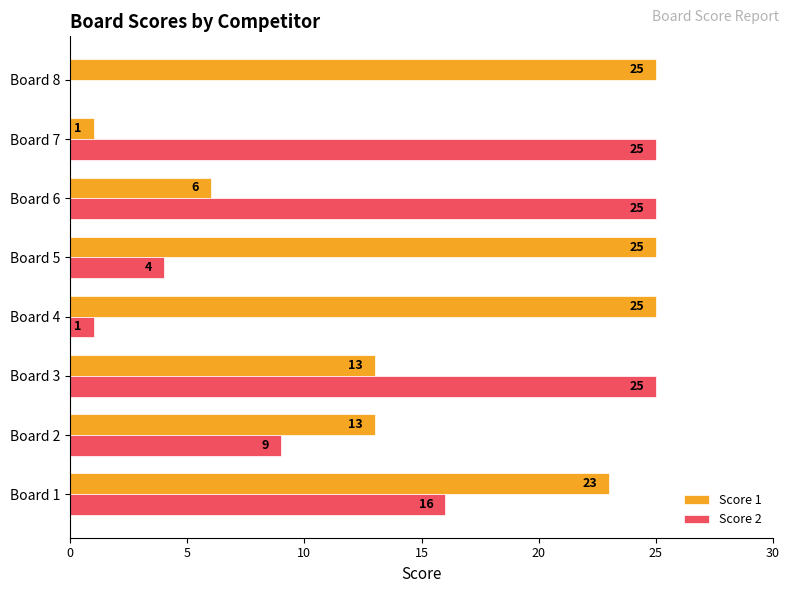

What is the sum of all Score 1 values?

131